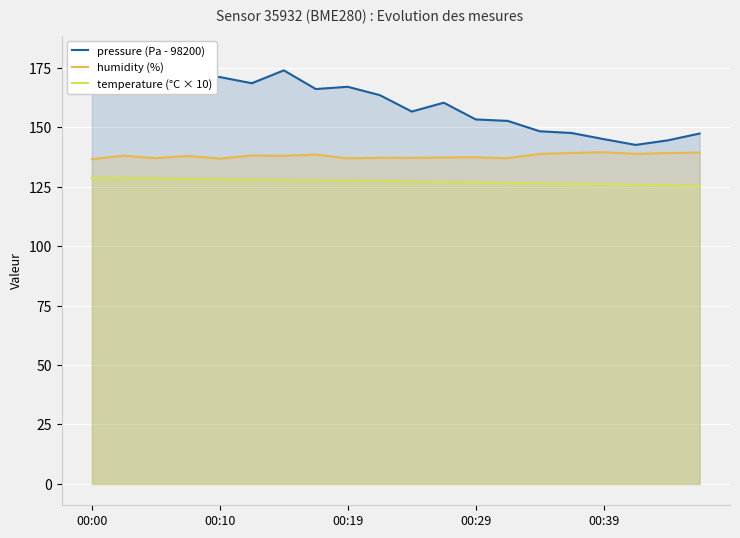

True or false: pressure (Pa - 98200) and humidity (%) cross at least once.

False